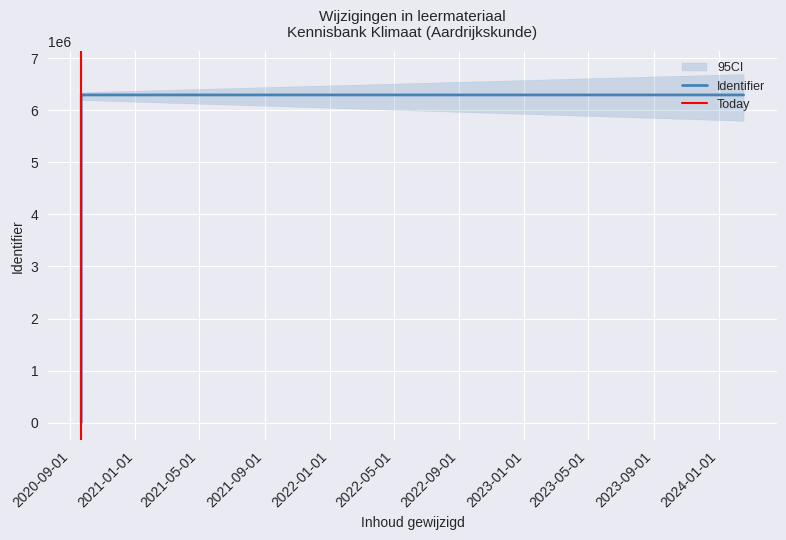

Approximately how many times larger is the value at 2020-09-21 14:25:48 compared to 2024-02-16 09:07:54?

1.0